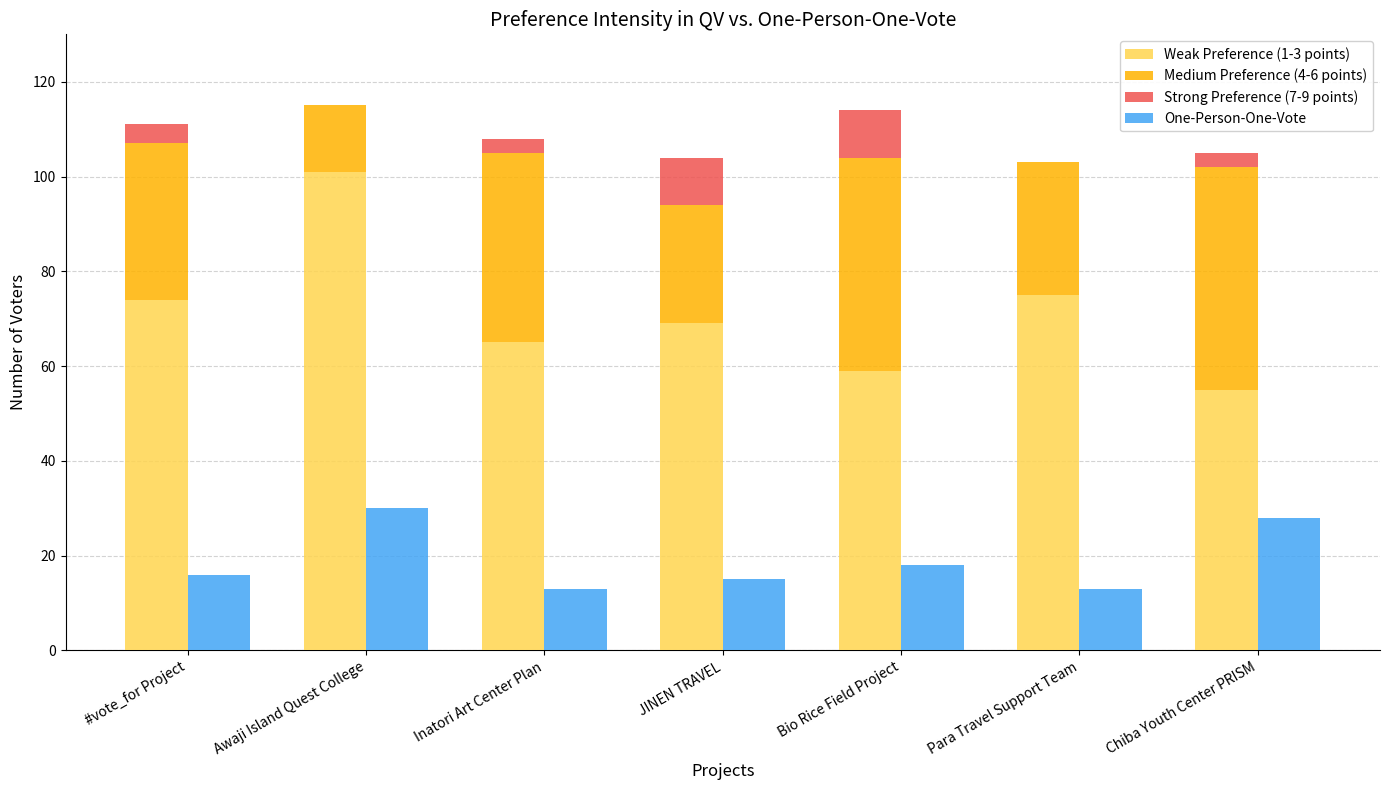

Rank the series by their maximum value, from lowest to highest.

Strong Preference (7-9 points), One-Person-One-Vote, Medium Preference (4-6 points), Weak Preference (1-3 points)